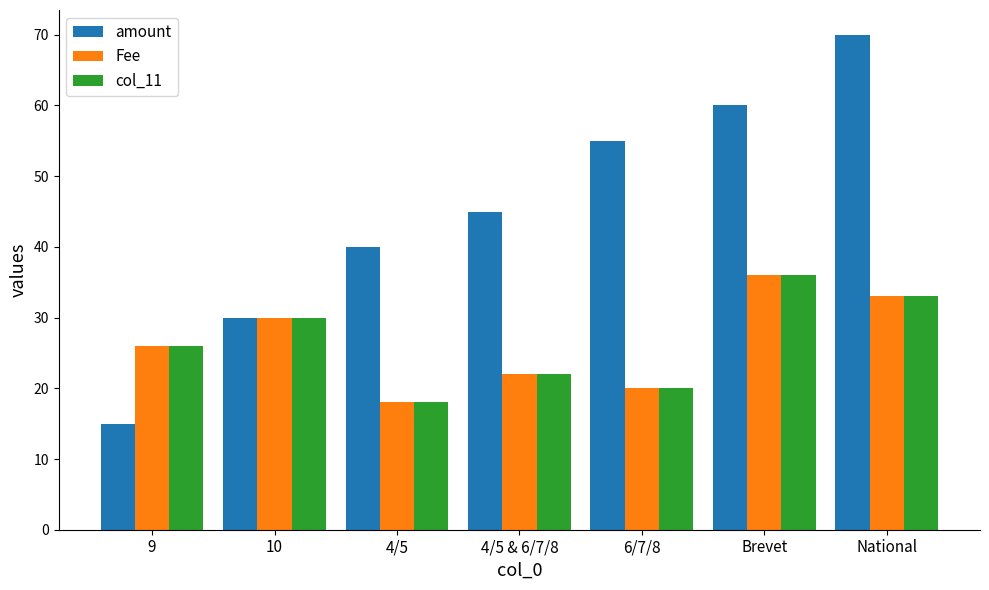

How many values in the Fee series are below 26?

3